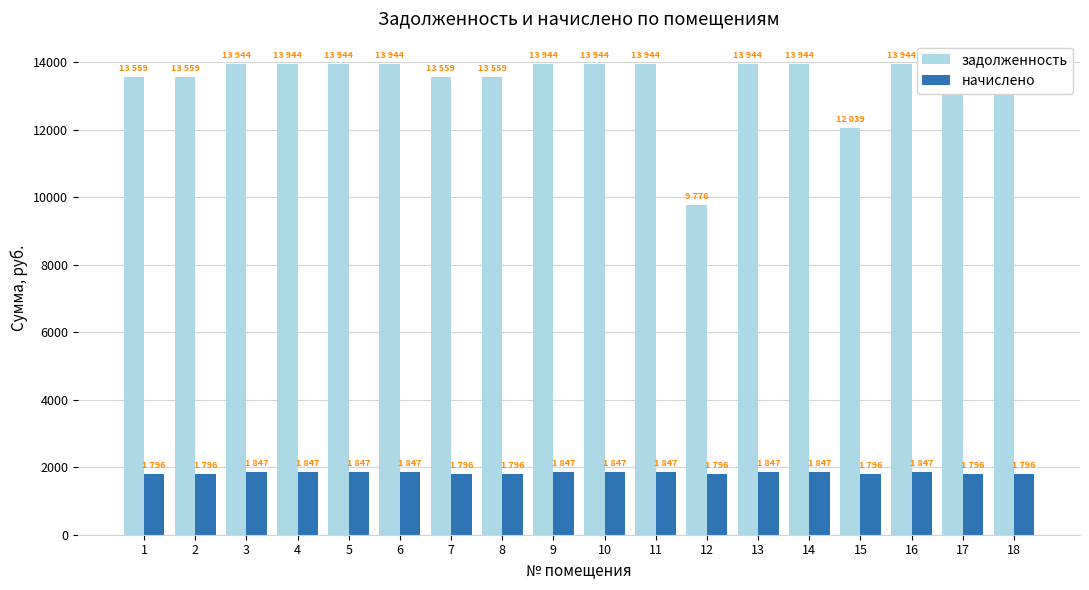

Is the value of начислено at 18 greater than the value of задолженность at 1?

No